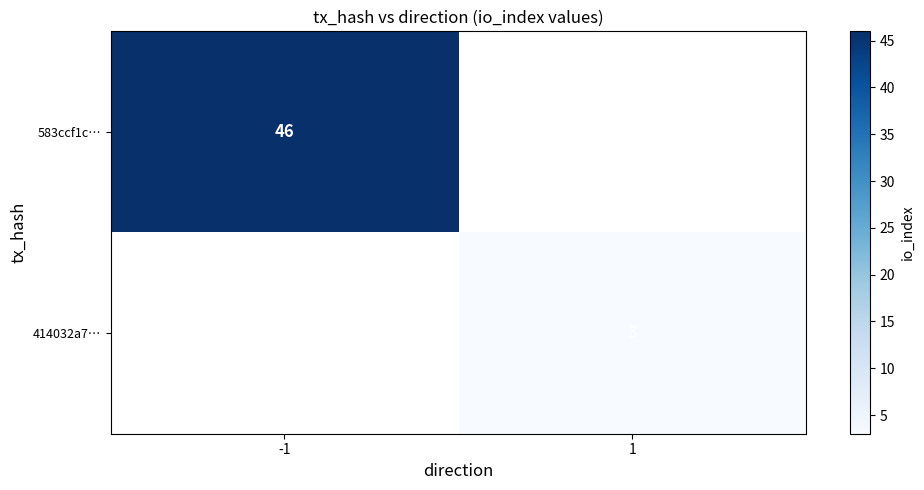

True or false: 583ccf1c… has a value of 17 at -1.

False